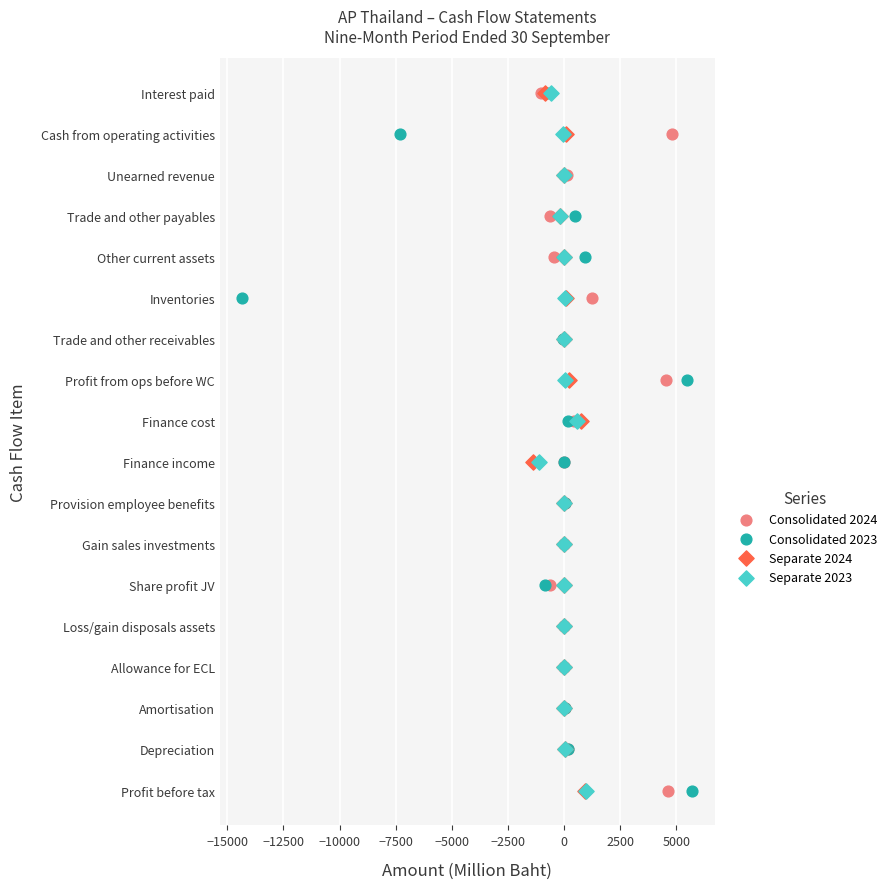

What are all the series names shown in the legend?

Consolidated 2024, Consolidated 2023, Separate 2024, Separate 2023